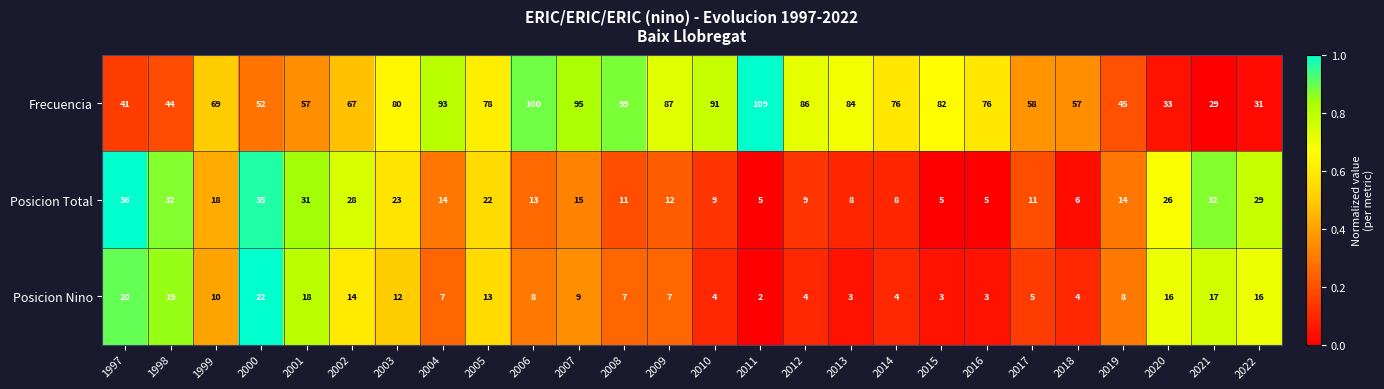

Rank the series by their maximum value, from lowest to highest.

Posicion Nino, Posicion Total, Frecuencia